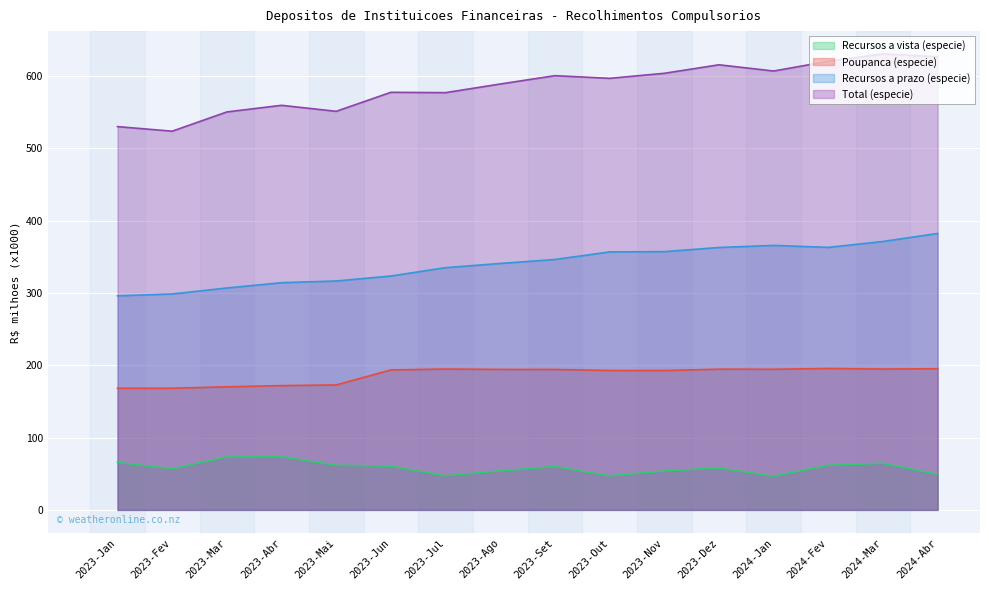

Where is the first local maximum for Recursos a prazo (especie)?

2024-Jan